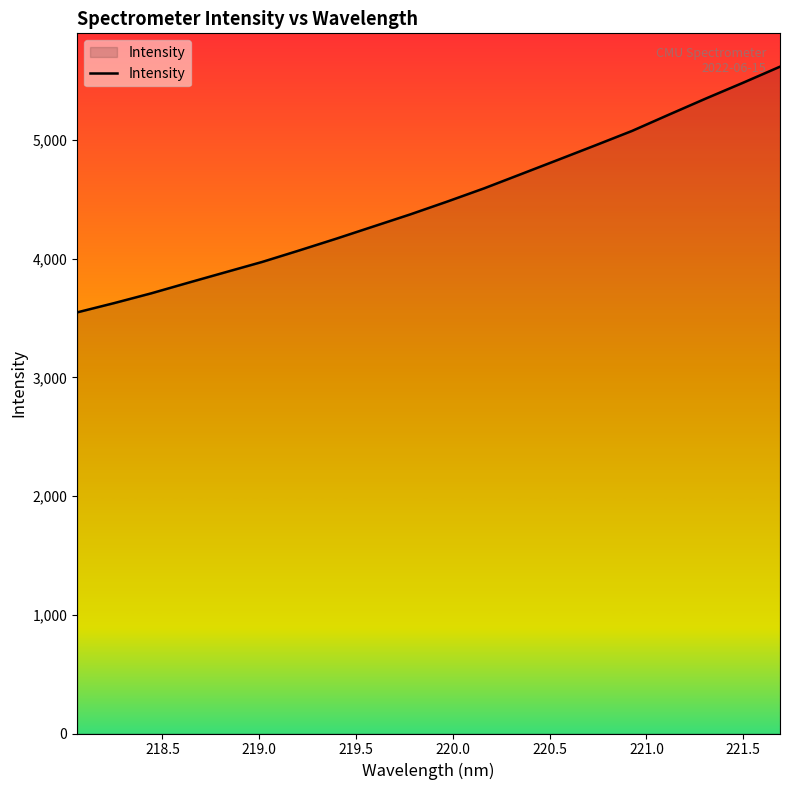

What is the difference between the maximum and minimum values?

2070.2